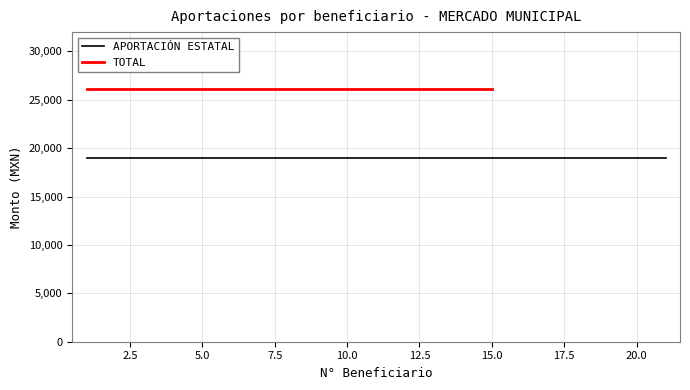

Rank the series by their average value, from highest to lowest.

TOTAL, APORTACIÓN ESTATAL